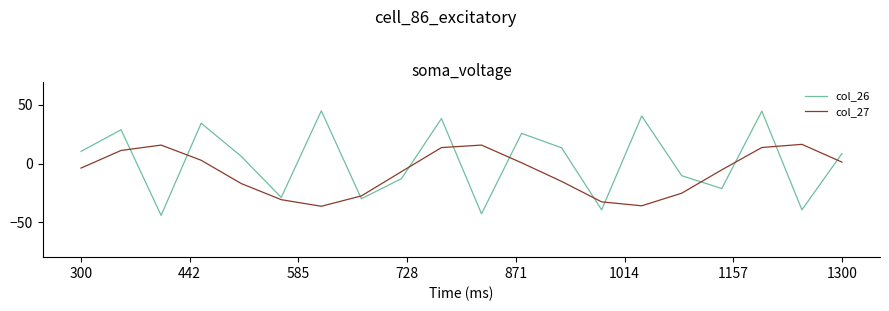

After their last crossing, which series has the higher values: col_26 or col_27?

col_26